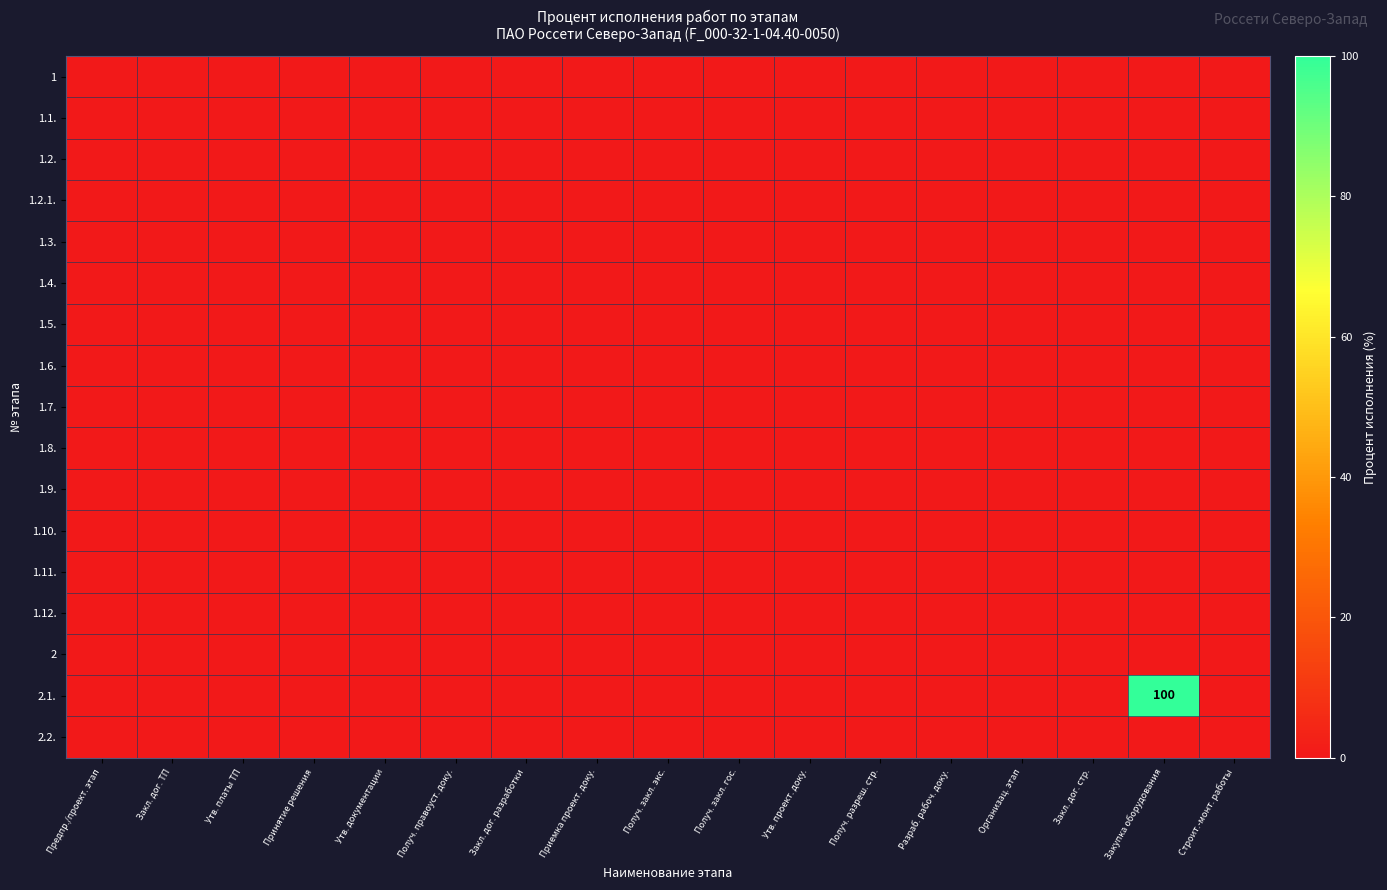

Between Утв. проект. доку. and Получ. разреш. стр., which is larger?

Утв. проект. доку.